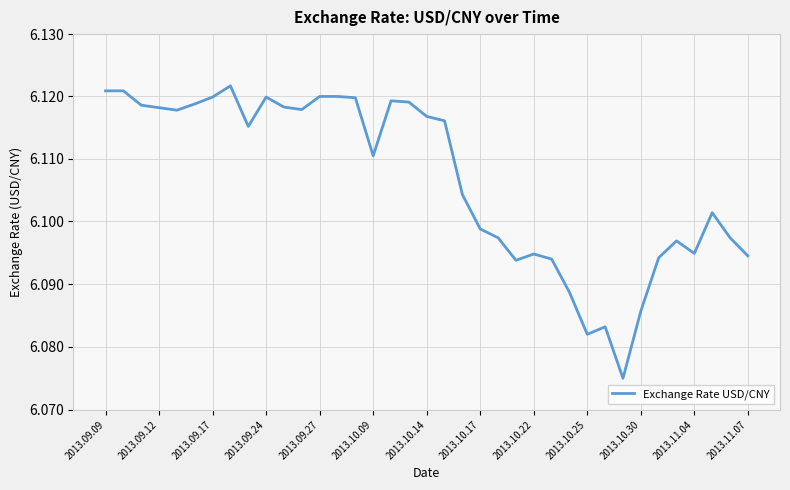

How many interior local valleys (lower than both neighbors) does the data have?

8